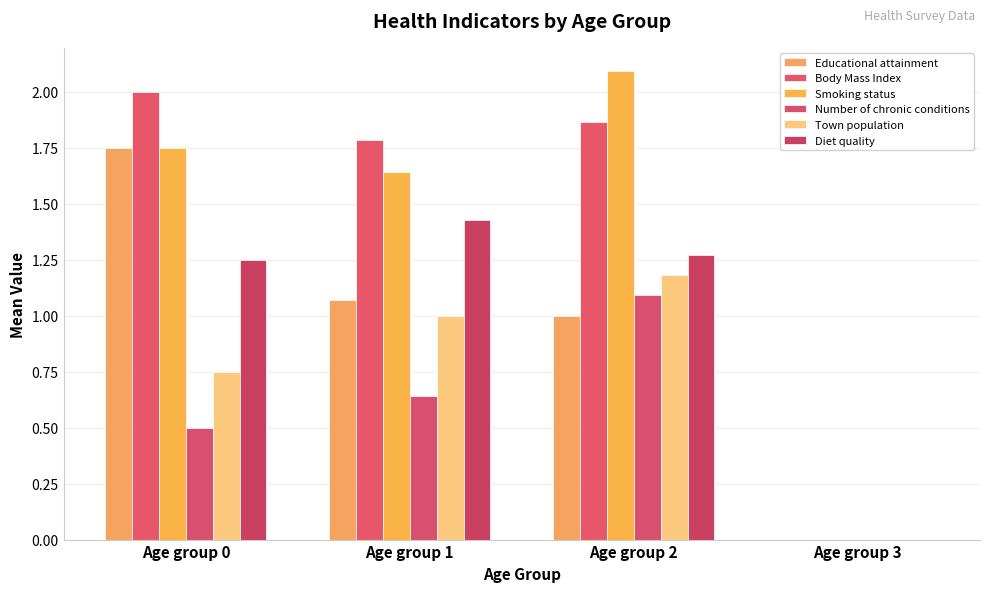

What are all the series names shown in the legend?

Educational attainment, Body Mass Index, Smoking status, Number of chronic conditions, Town population, Diet quality